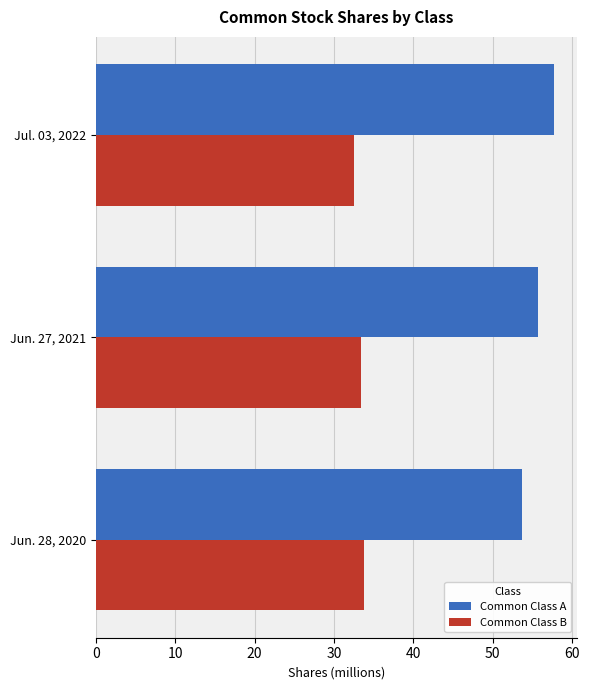

How many series are shown in this chart?

2